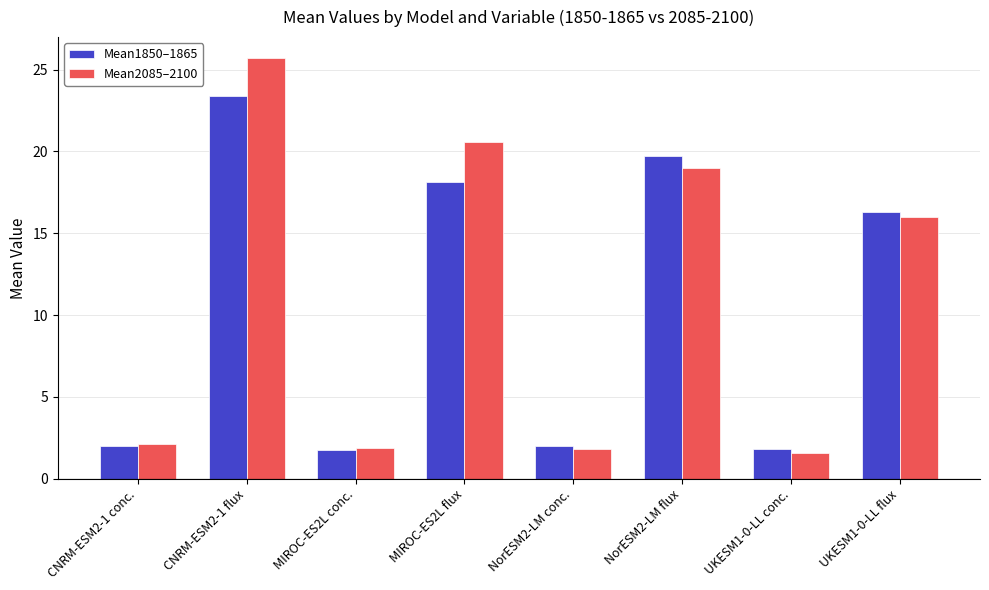

Count the number of categories in the chart.

8